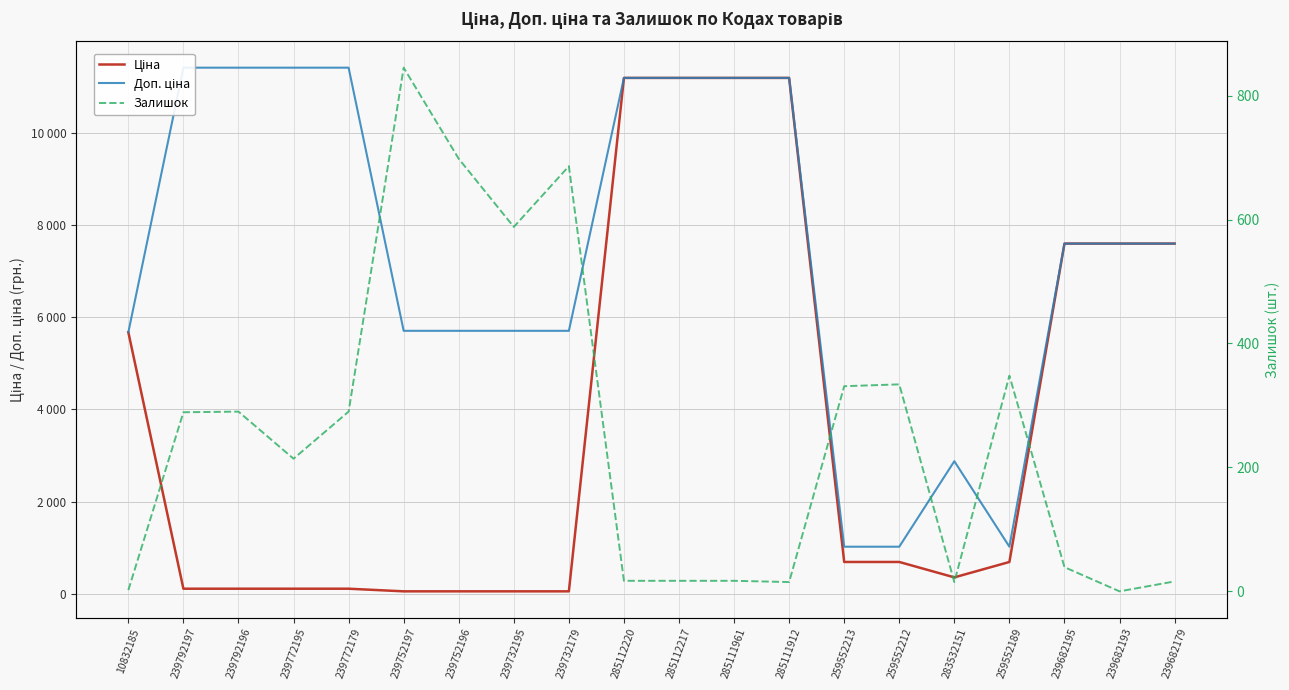

At which label does Доп. ціна first exceed 7596?

239792197